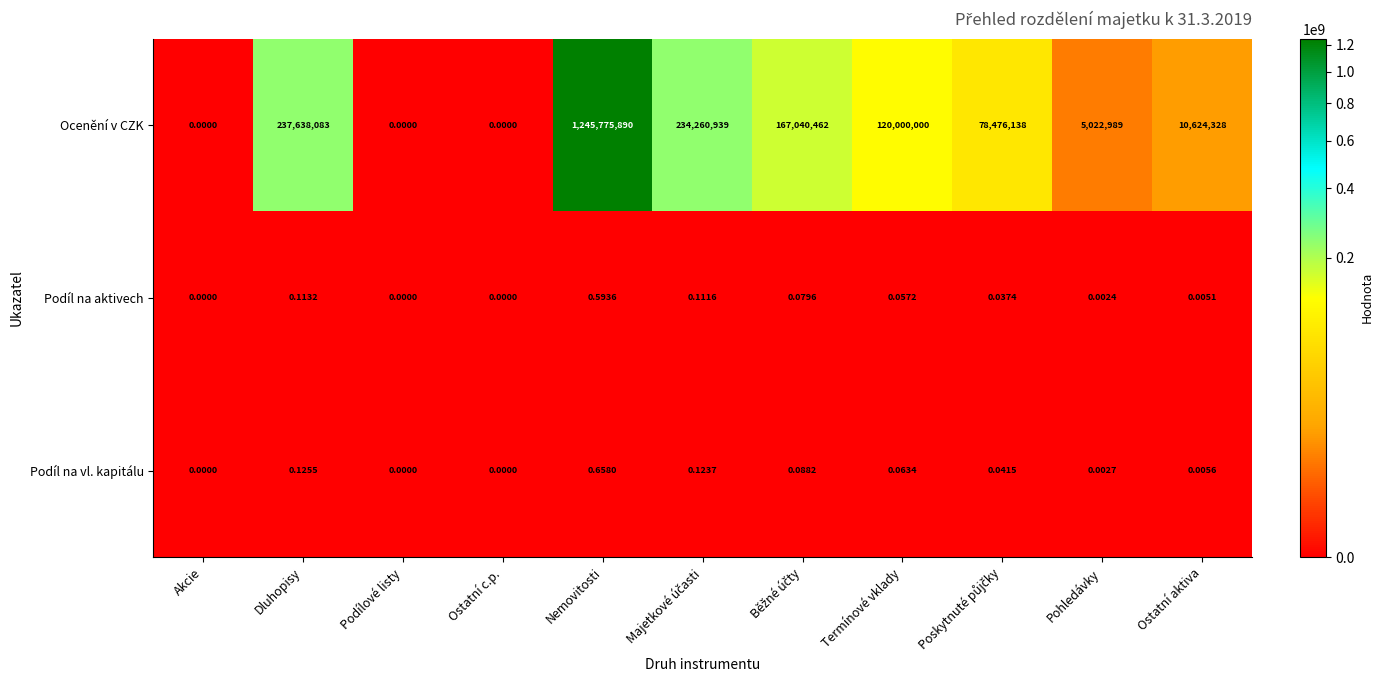

Rank the series by their maximum value, from highest to lowest.

Ocenění v CZK, Podíl na vl. kapitálu, Podíl na aktivech